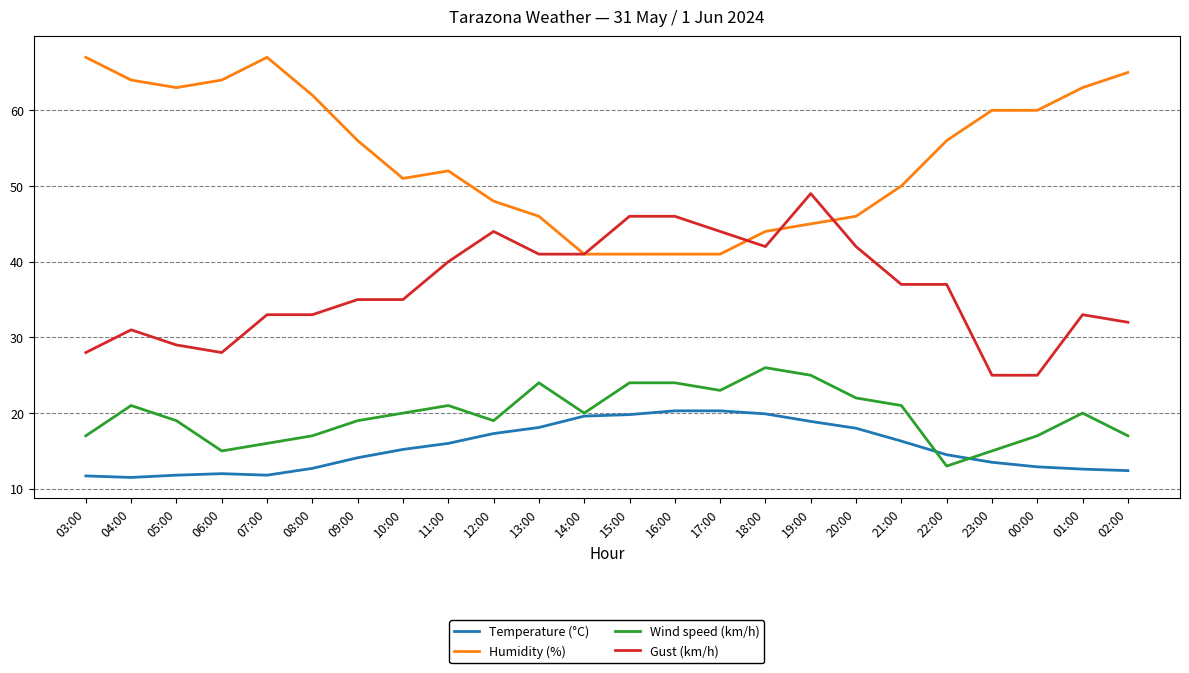

Which series ends up on top after the final intersection of Temperature (°C) and Wind speed (km/h)?

Wind speed (km/h)